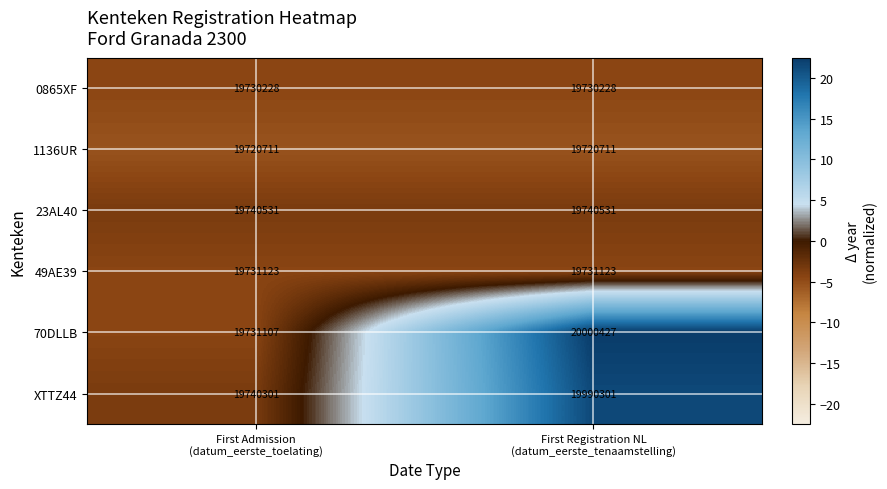

What is the sum of all 1136UR values?

39441422